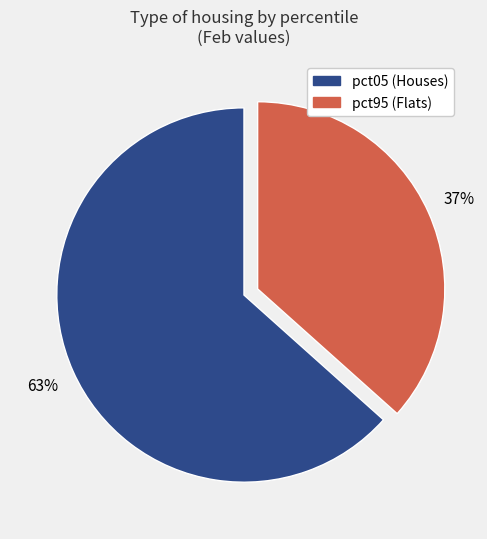

Is there any slice that represents more than half of the pie?

Yes